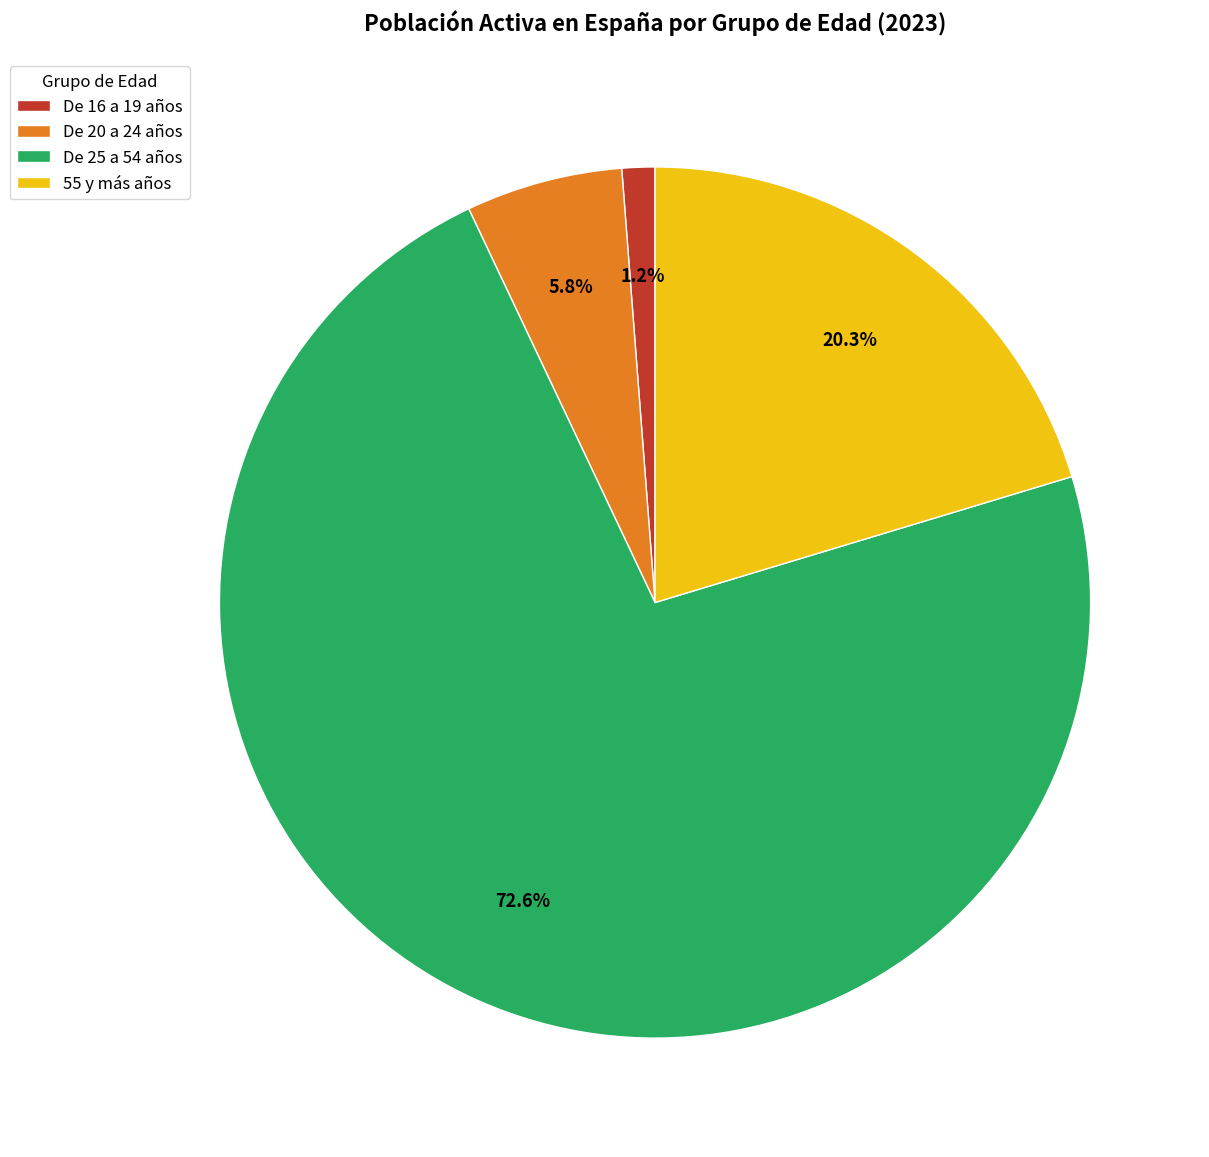

To the nearest percent, what percentage of the pie is De 20 a 24 años?

6%